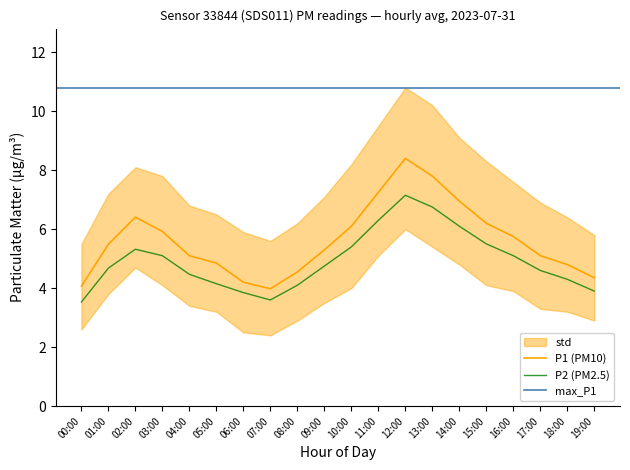

What is the total value across all series at 04:00?

9.6